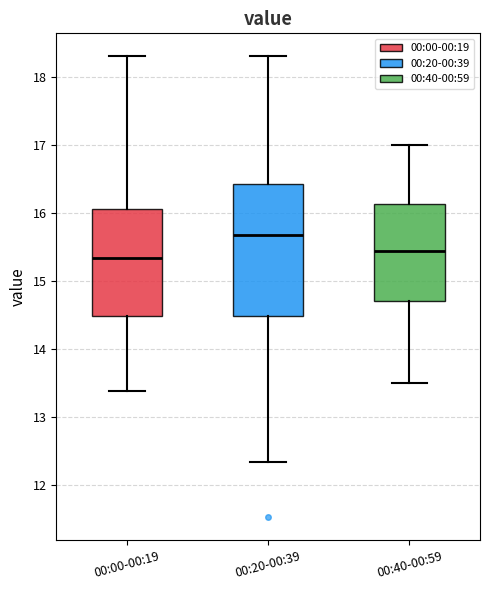

Where does the median line of the box for 00:40-00:59 sit on the y-axis? The values are not printed on the chart, so give them approximately, as read against the axis.

15.4